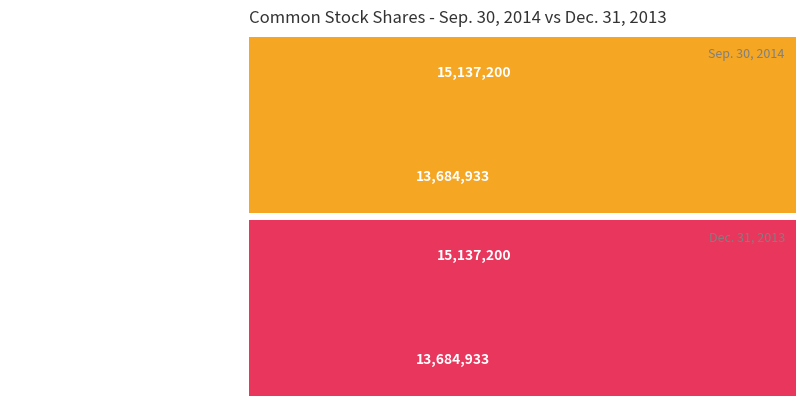

Which series has the largest total across all categories?

Sep. 30, 2014